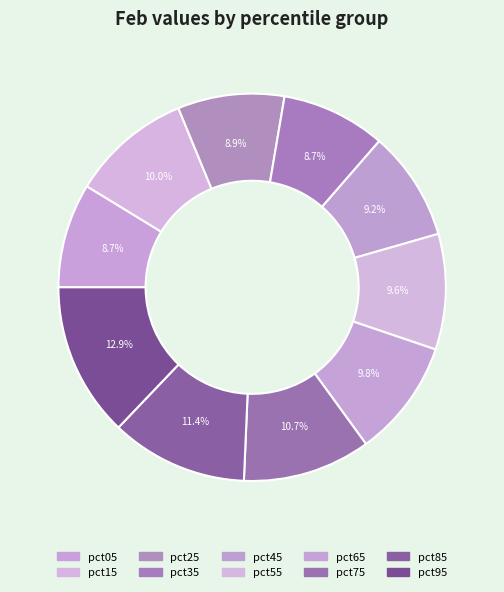

Which slice is the smallest?

pct35